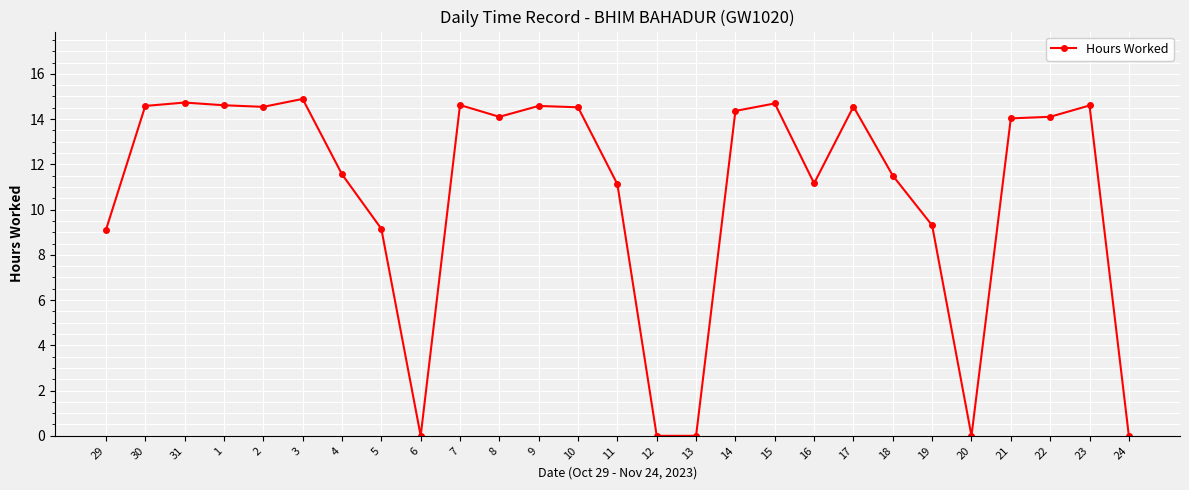

True or false: the data shows 23.7 at 21.

False